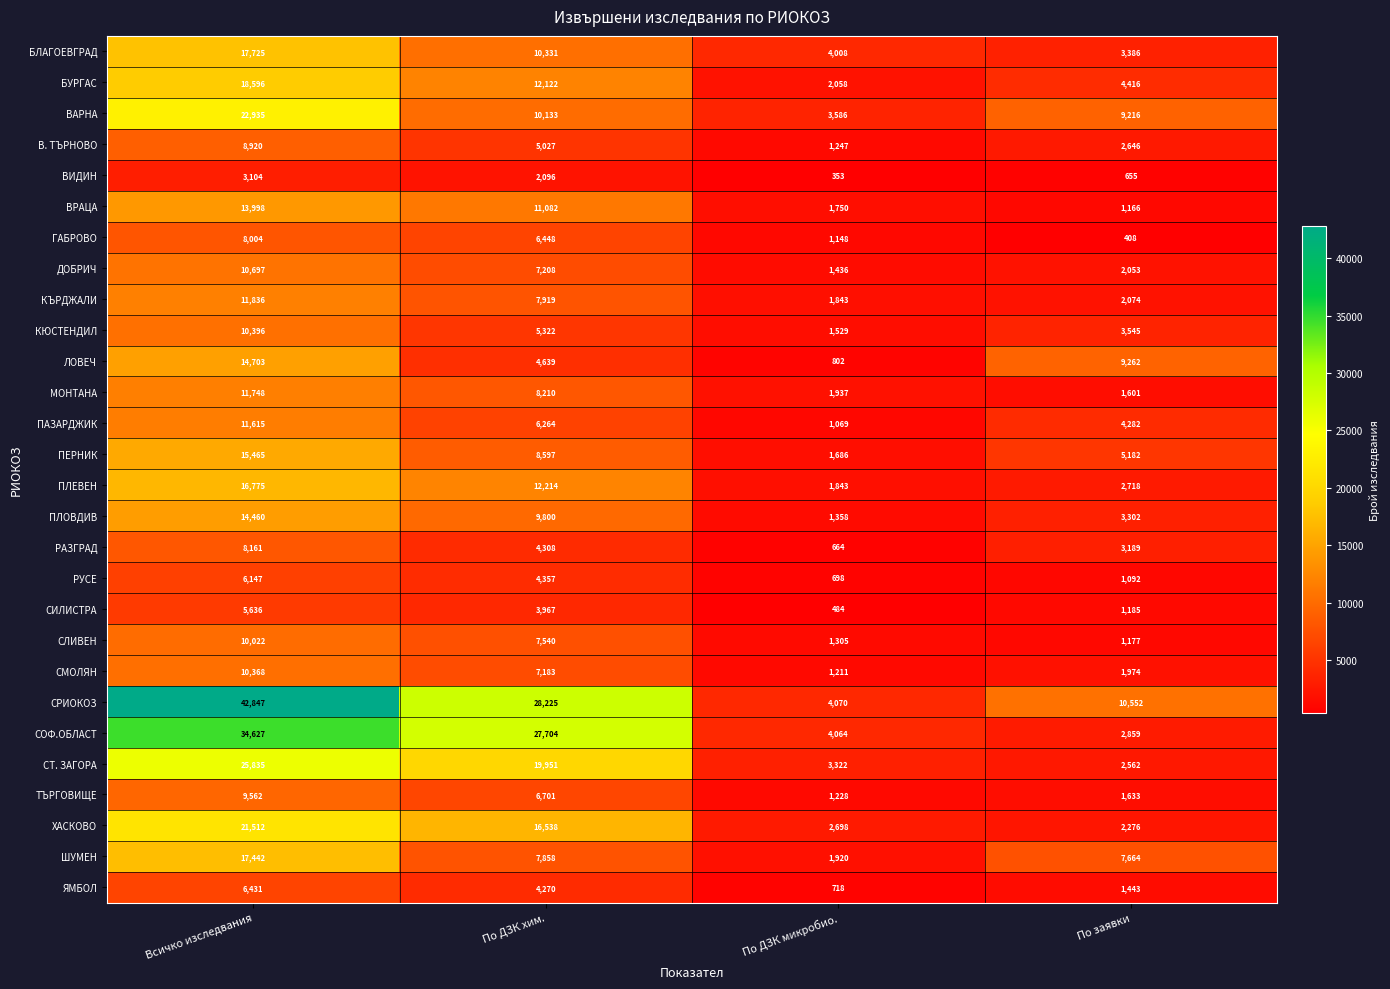

At По ДЗК хим., list the series in order from smallest to largest.

ВИДИН, СИЛИСТРА, ЯМБОЛ, РАЗГРАД, РУСЕ, ЛОВЕЧ, В. ТЪРНОВО, КЮСТЕНДИЛ, ПАЗАРДЖИК, ГАБРОВО, ТЪРГОВИЩЕ, СМОЛЯН, ДОБРИЧ, СЛИВЕН, ШУМЕН, КЪРДЖАЛИ, МОНТАНА, ПЕРНИК, ПЛОВДИВ, ВАРНА, БЛАГОЕВГРАД, ВРАЦА, БУРГАС, ПЛЕВЕН, ХАСКОВО, СТ. ЗАГОРА, СОФ.ОБЛАСТ, СРИОКОЗ